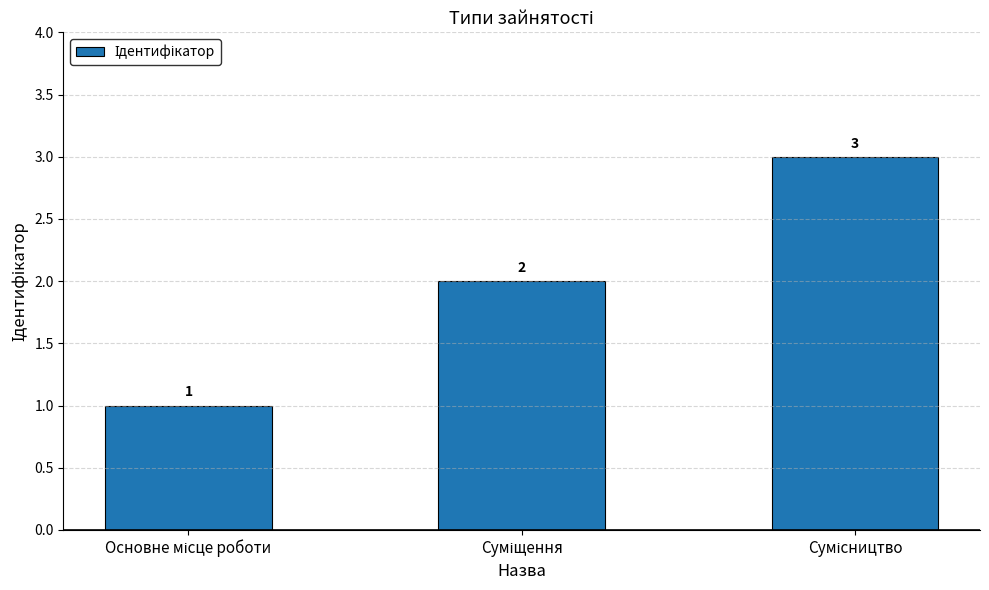

What is the value of the 3rd bar from the left?

3